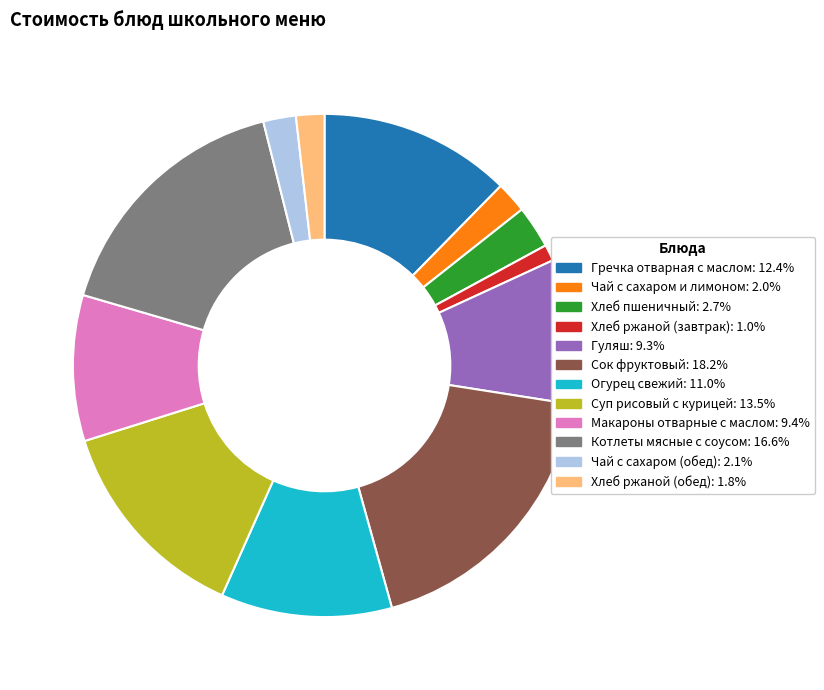

Is there any slice that represents more than half of the pie?

No